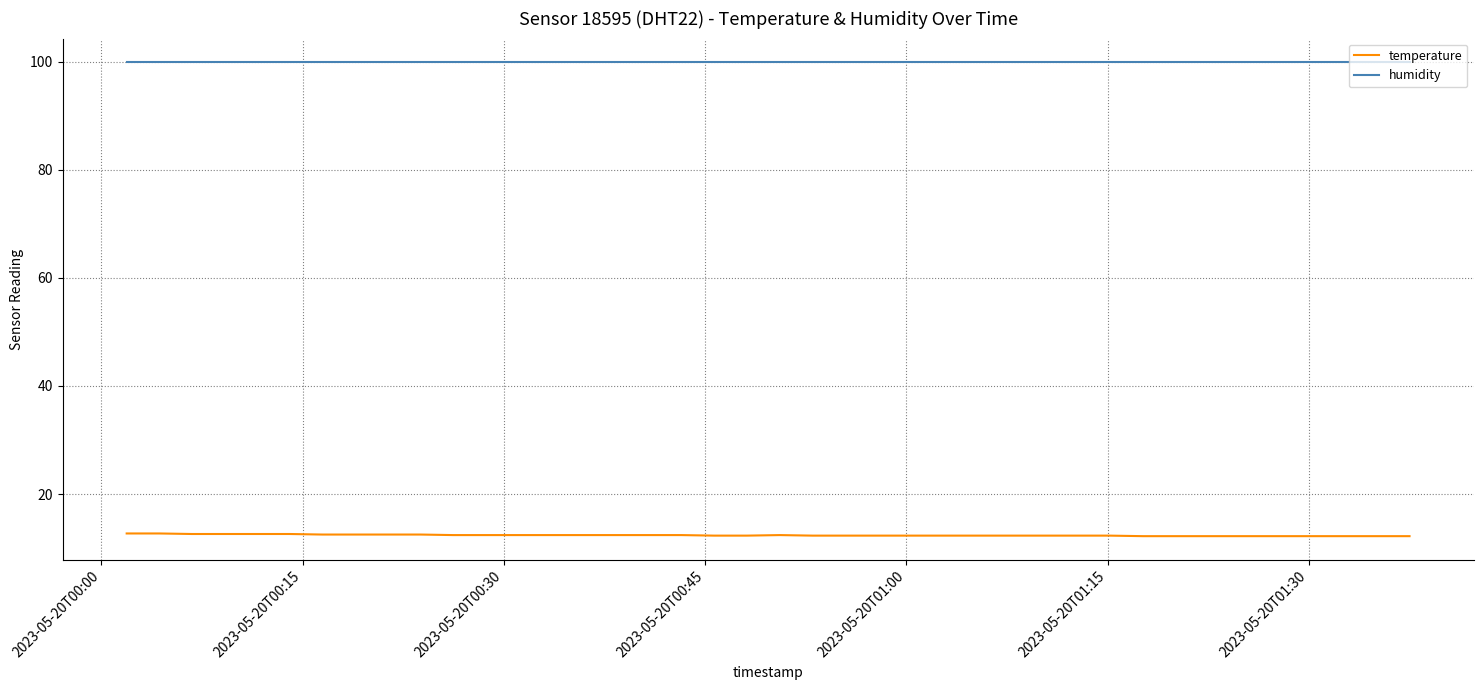

Which series has the largest total across all categories?

humidity